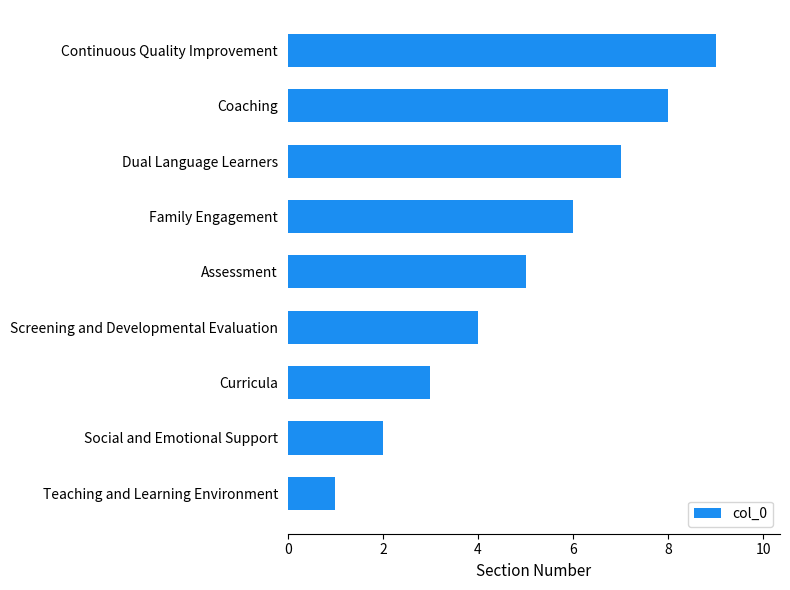

What is the difference between the maximum and minimum values?

8